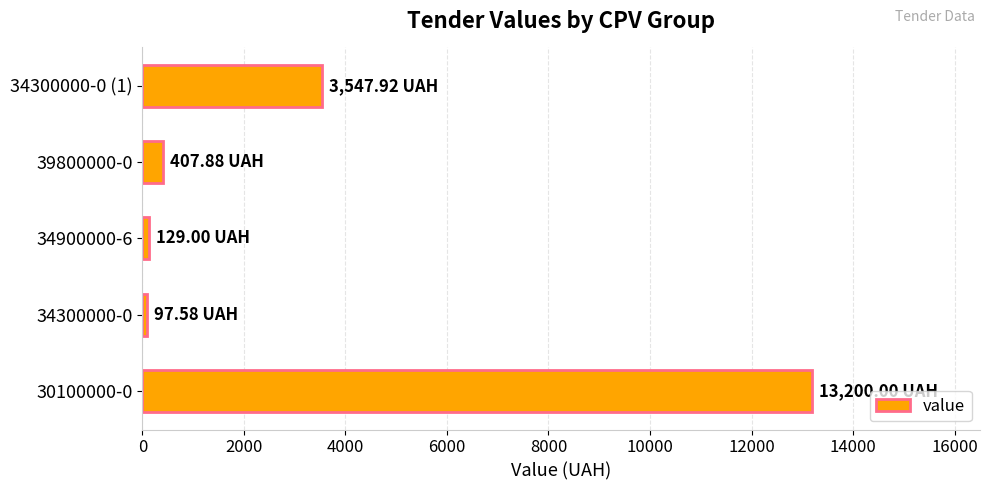

What is the average value?

3476.5